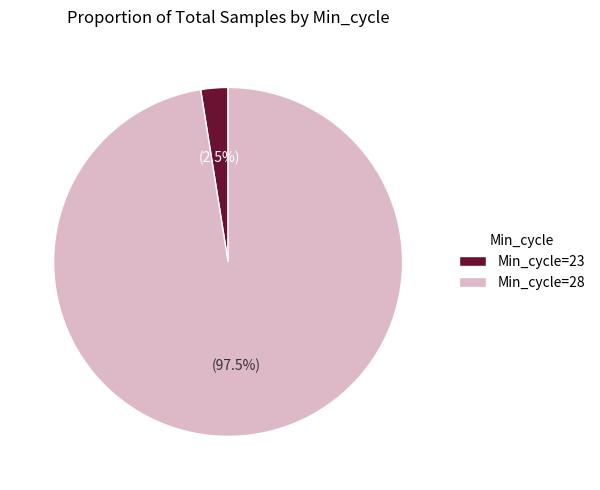

What is the largest slice in the pie chart?

Min_cycle=28